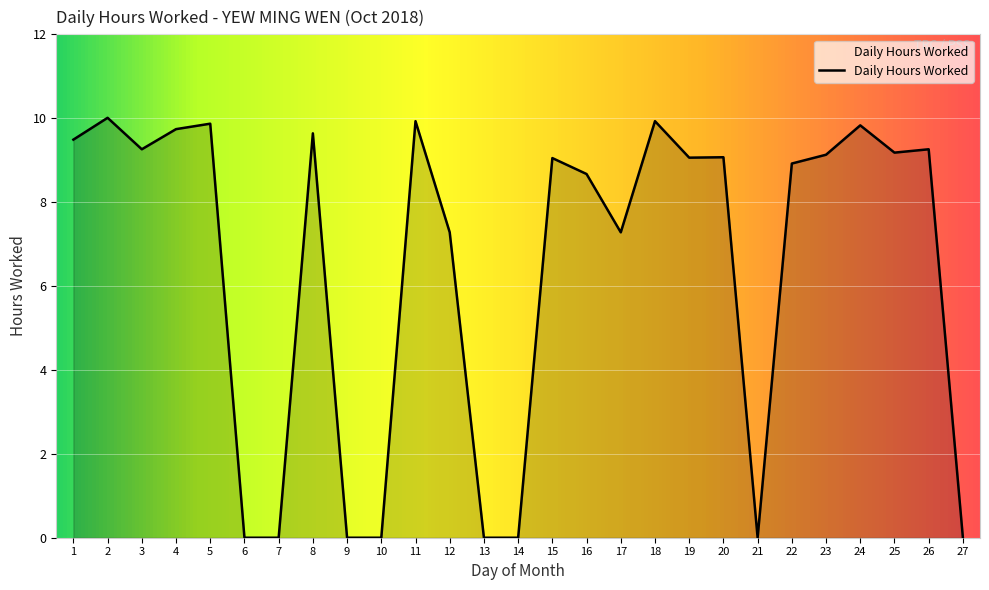

What is the change in value from 1 to 27?

-9.5